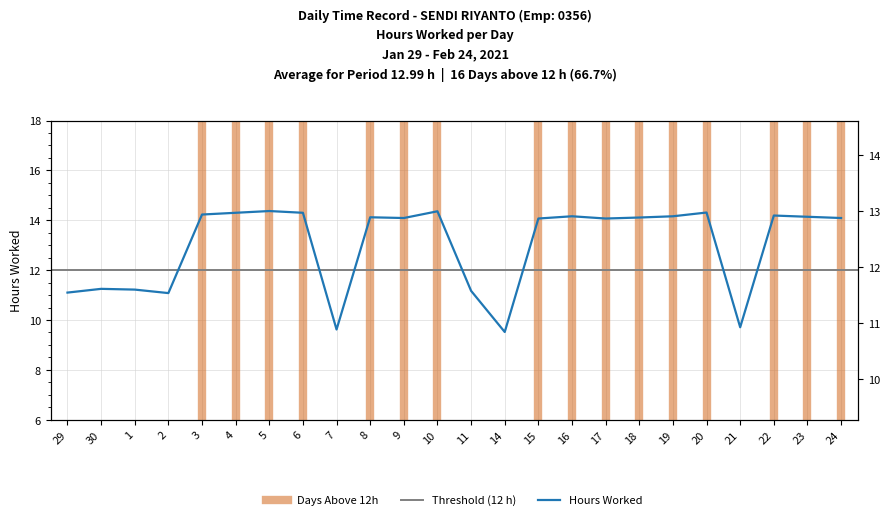

What is the sum of all values?

311.7